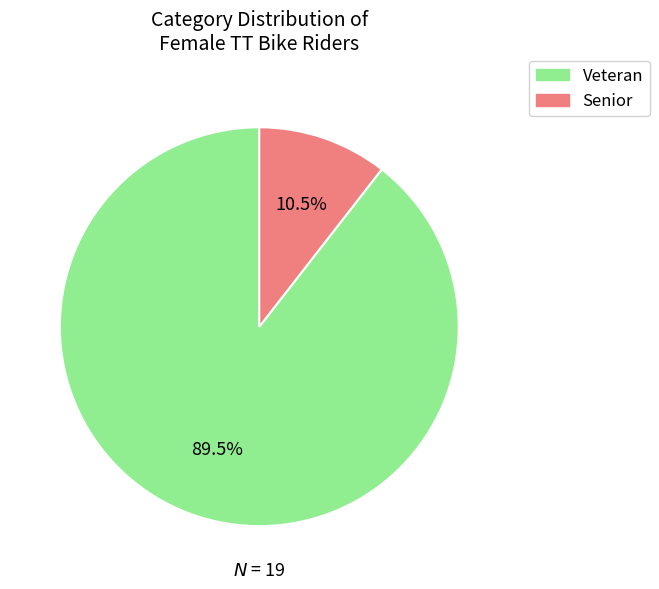

Is it true that Veteran is 75% of the pie?

False